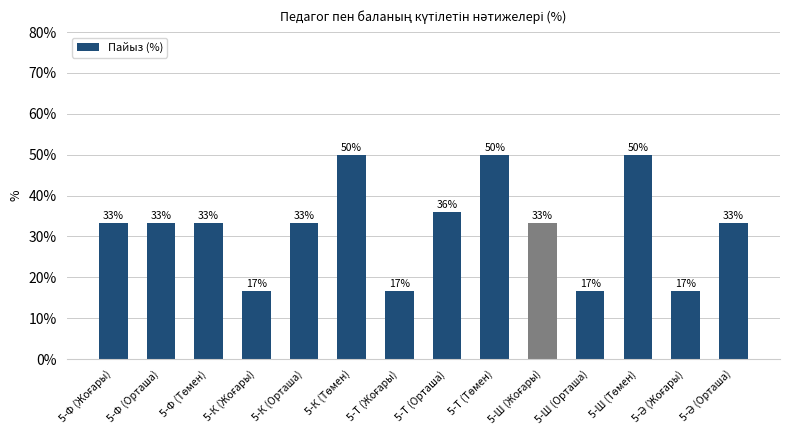

Are the bars horizontal?

No